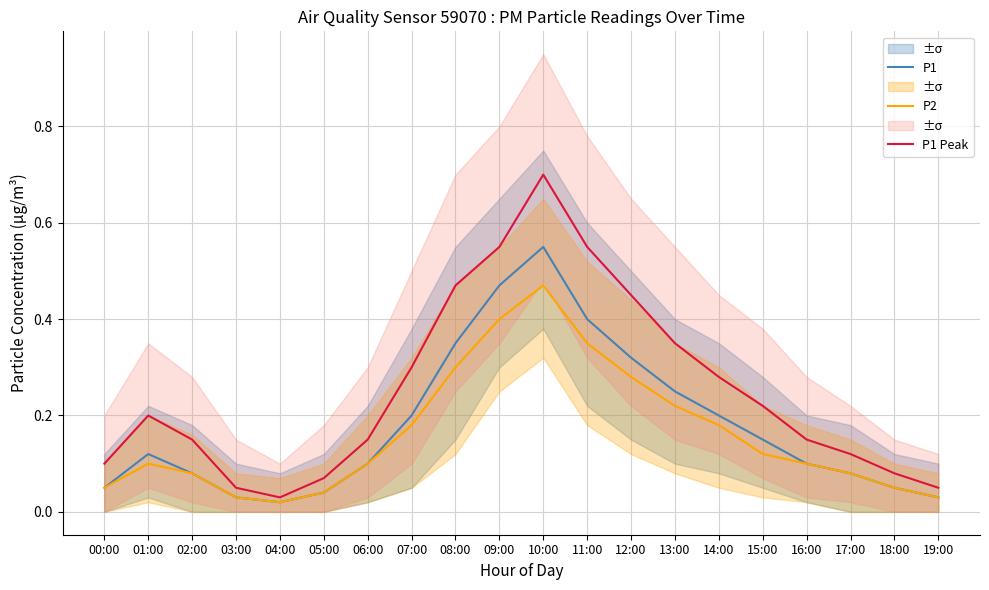

At which category does P1 reach its first local peak?

01:00